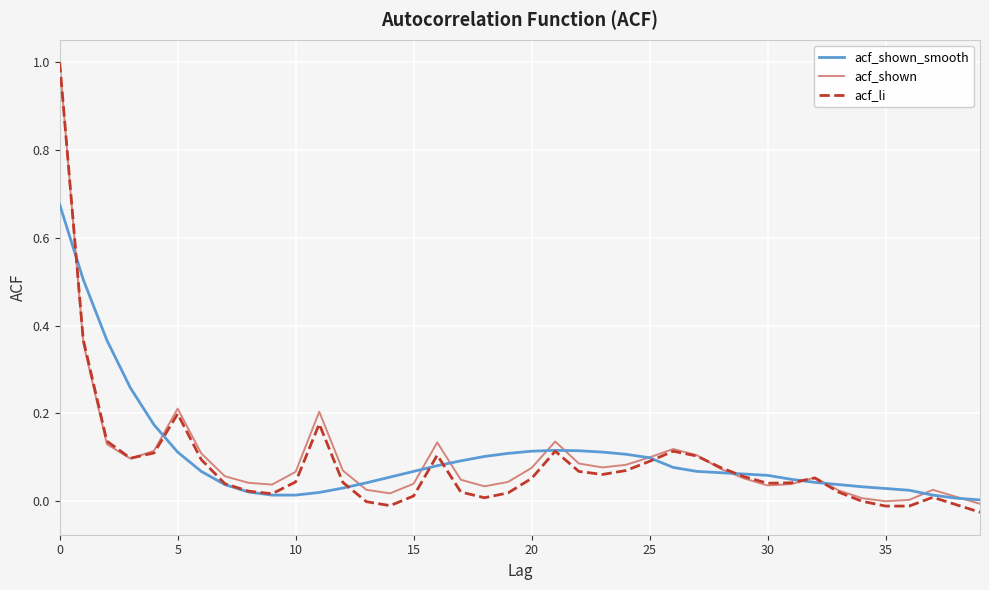

What is the maximum value for acf_shown?

1.0